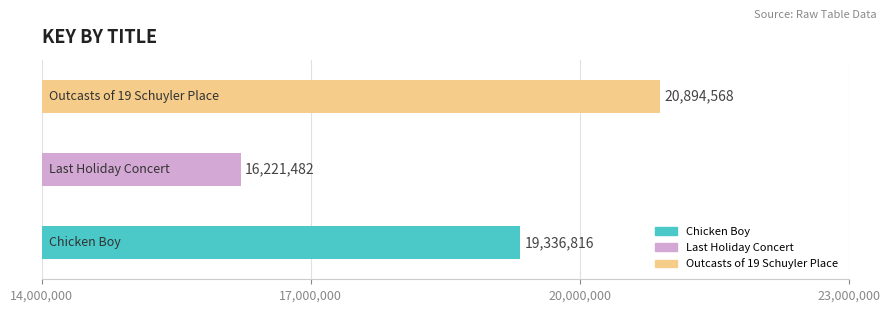

What is the maximum value shown in the chart?

20894568